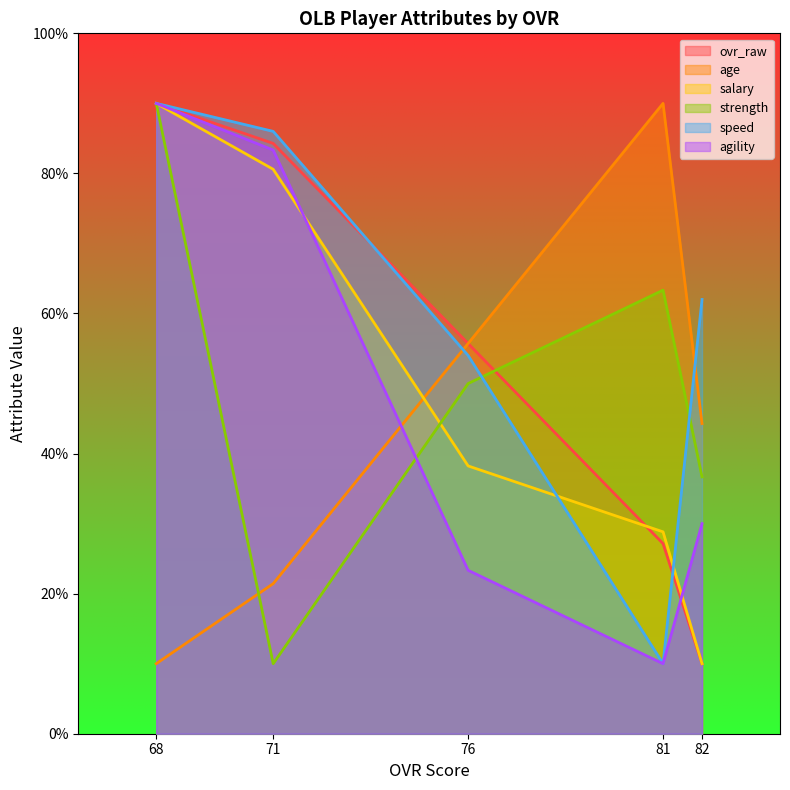

Reading right to left, transcribe all the data shown in this chart.

ovr_raw: 10.0	27.1	55.7	84.3	90.0
age: 44.3	90.0	55.7	21.4	10.0
salary: 10.0	28.8	38.2	80.6	90.0
strength: 36.7	63.3	50.0	10.0	90.0
speed: 62.0	10.0	54.0	86.0	90.0
agility: 30.0	10.0	23.3	83.3	90.0